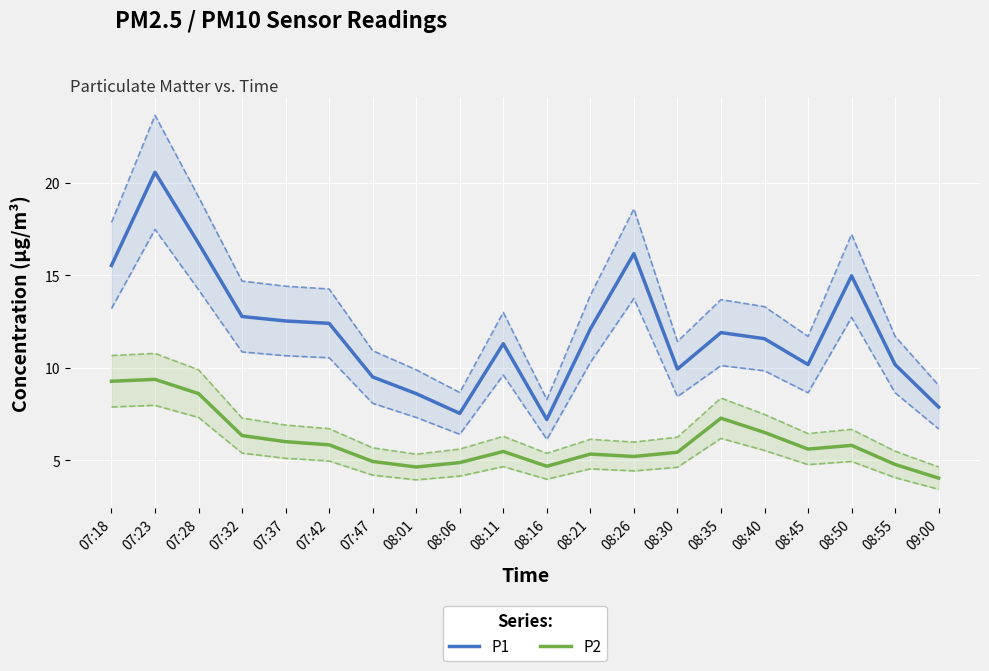

True or false: P1 and P2 intersect in this chart.

False